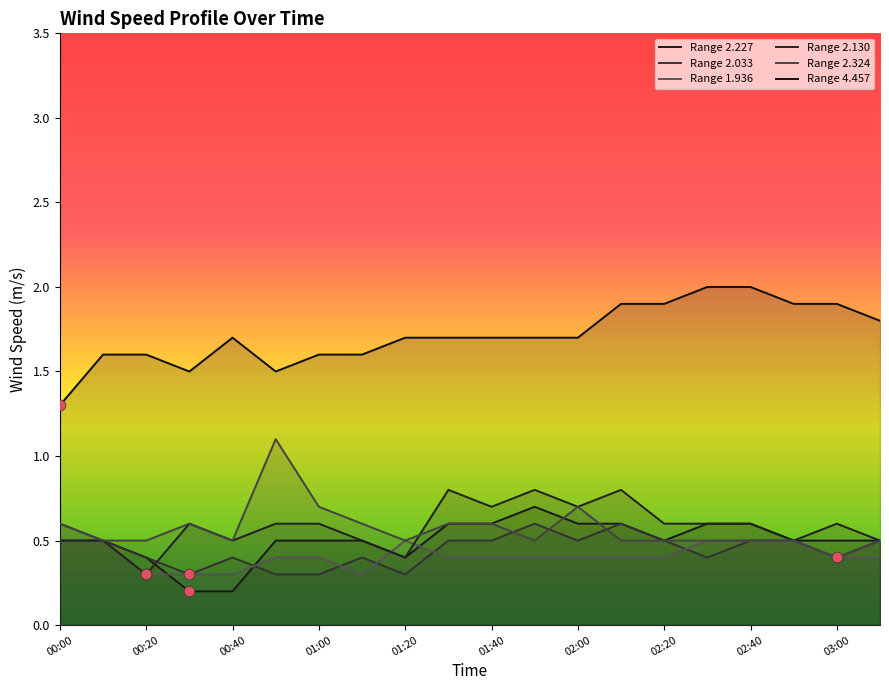

At which category is the sum across all series the highest?

02:10